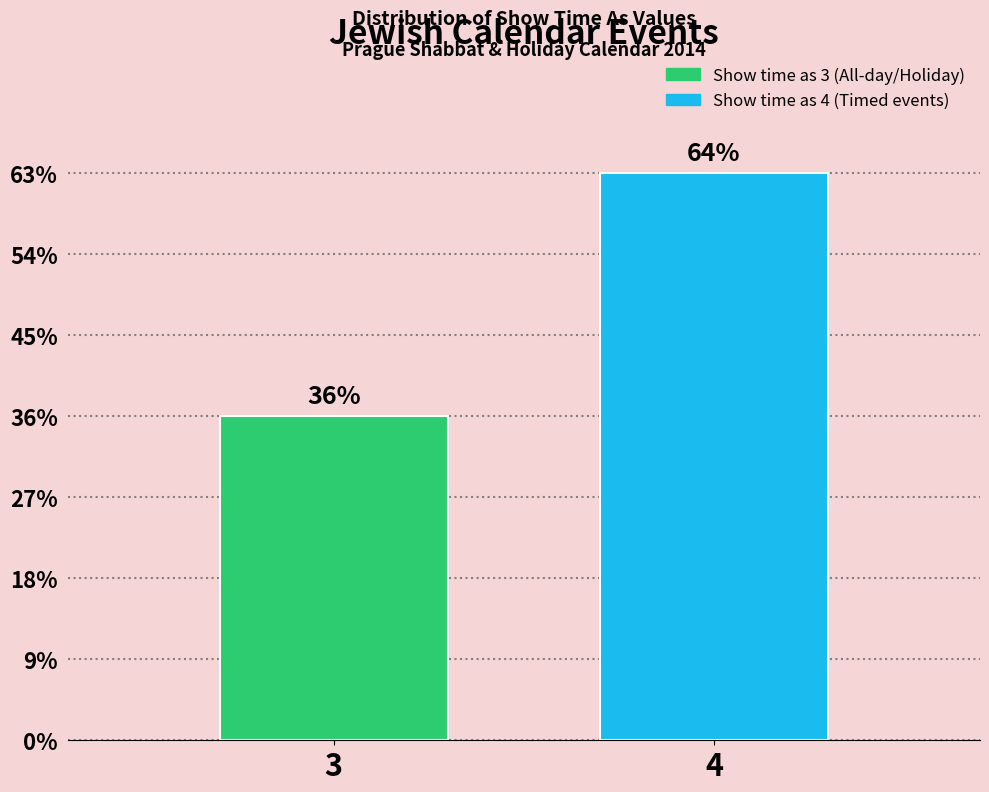

Are the bars horizontal?

No